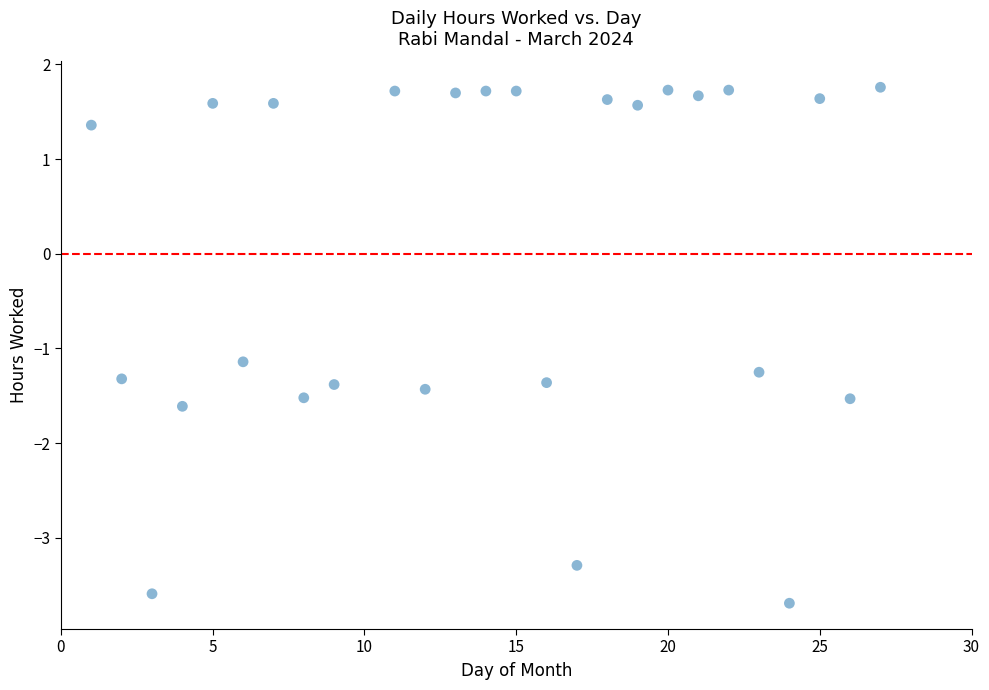

What is the range of X values (max minus min)?

26.0